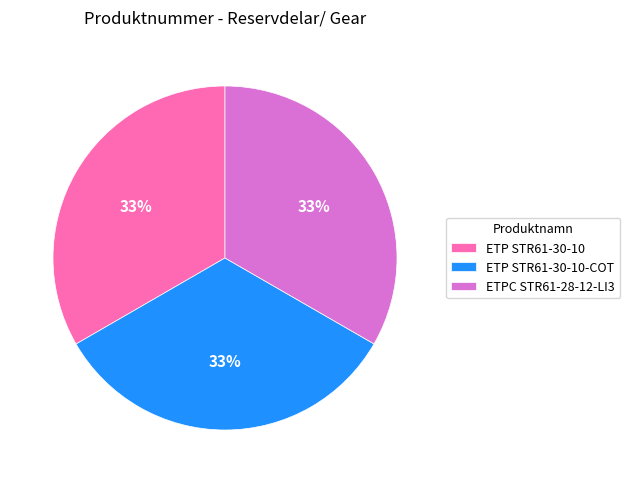

What is the ratio of the value at ETP STR61-30-10-COT to the value at ETP STR61-30-10?

1.0